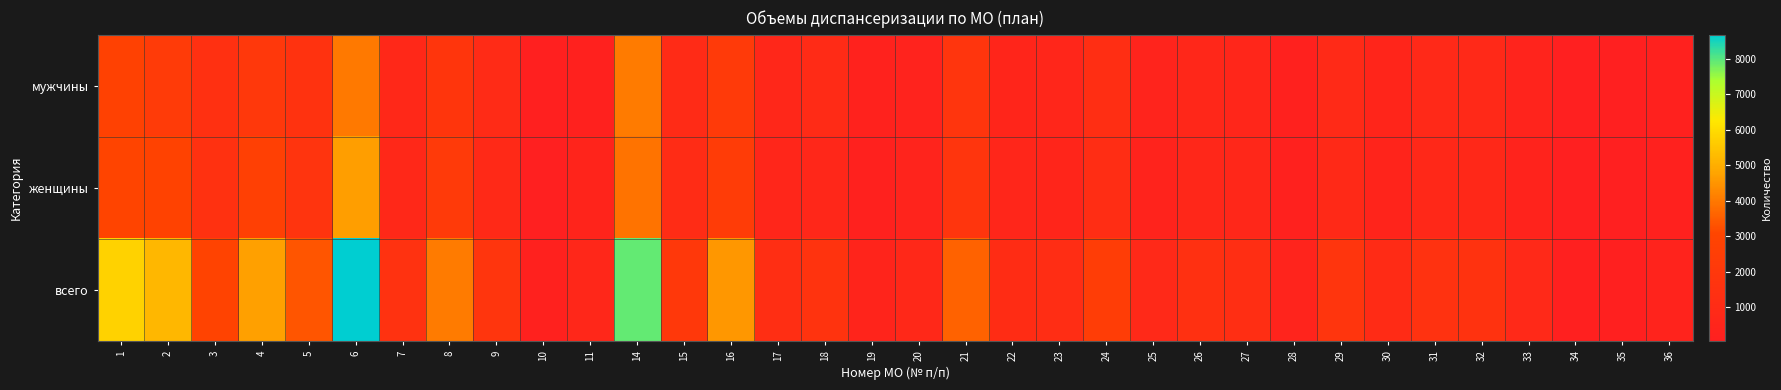

Which series has the largest total across all categories?

всего